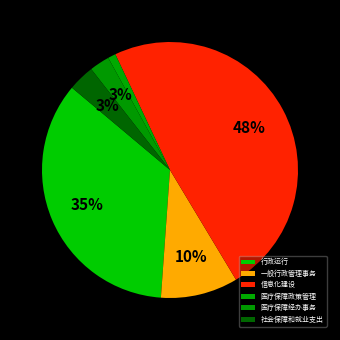

Is there a majority slice in this chart?

No